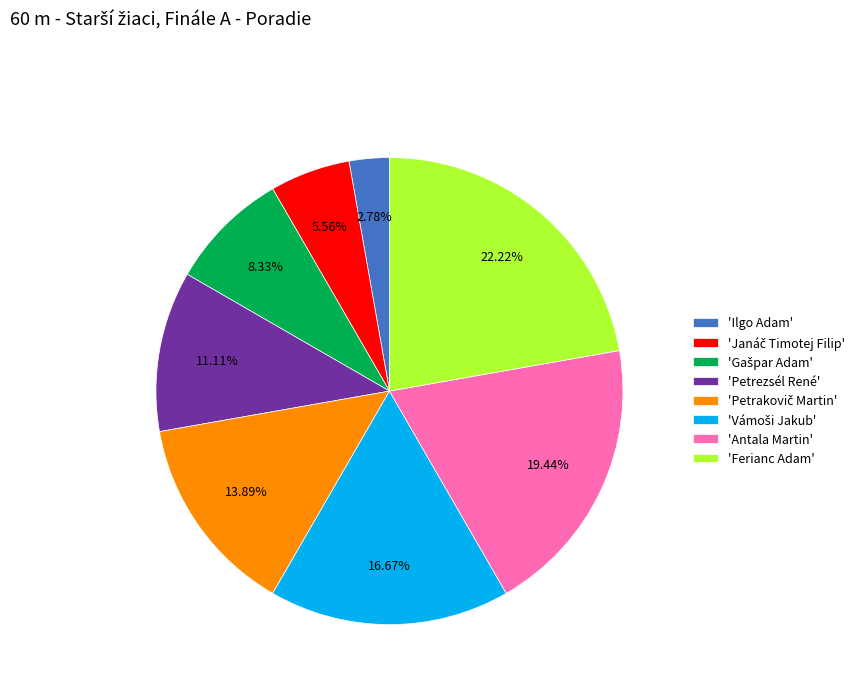

To the nearest percent, what is the average slice percentage?

12%